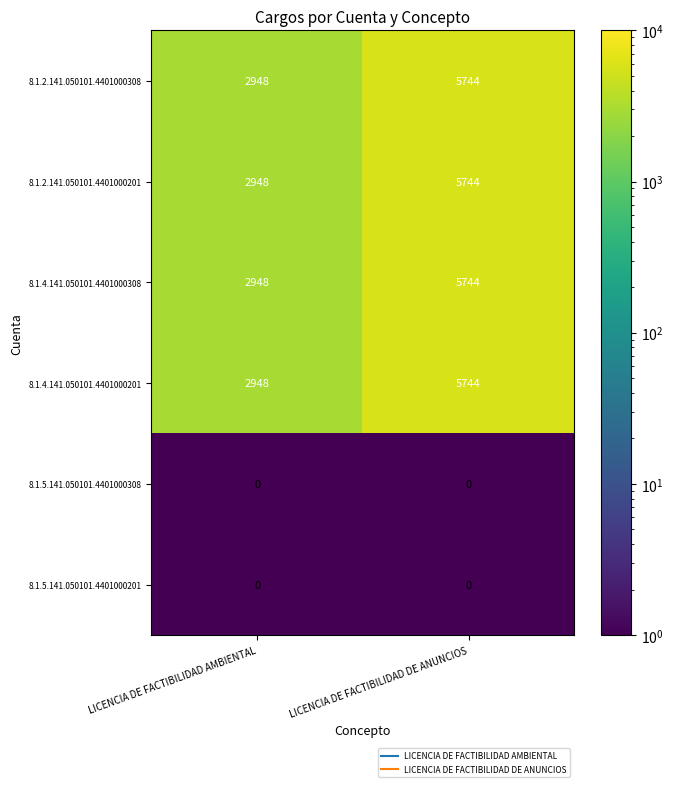

The value of 8.1.2.141.050101.4401000308 at LICENCIA DE FACTIBILIDAD DE ANUNCIOS is 9918. True or false?

False